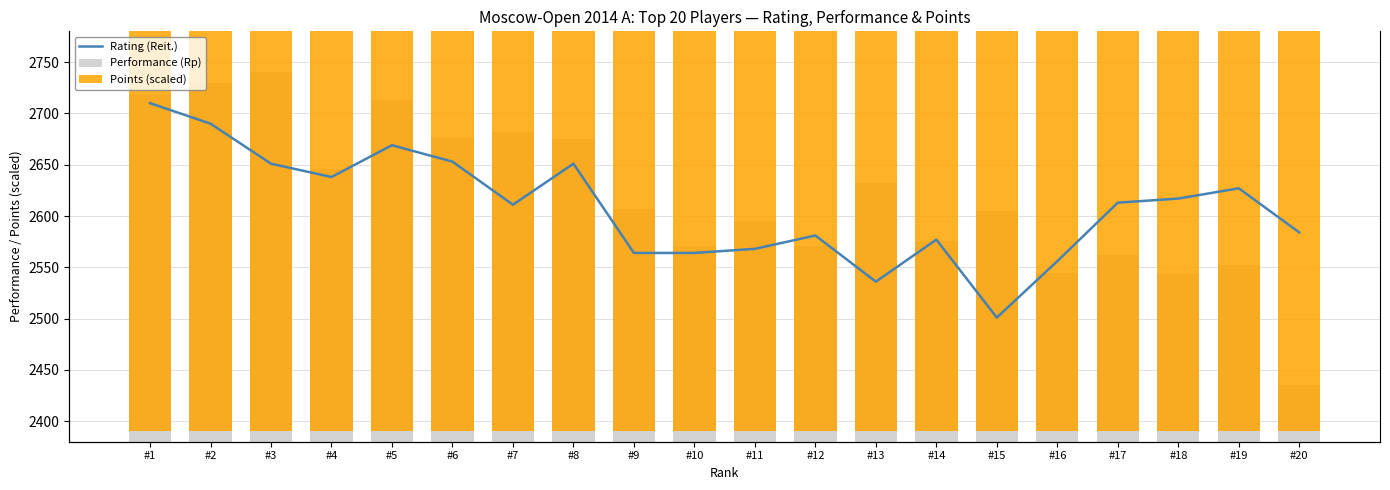

What is the value of the Performance (Rp) bar at the 19th from the left?

2552